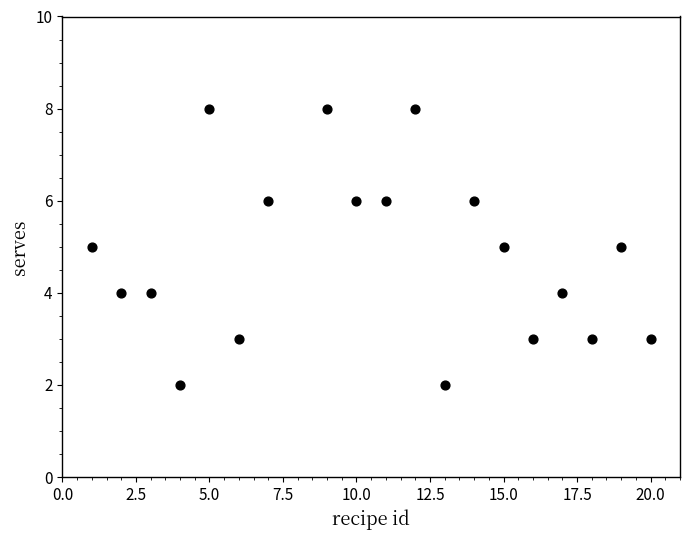

What is the range of Y values (max minus min)?

6